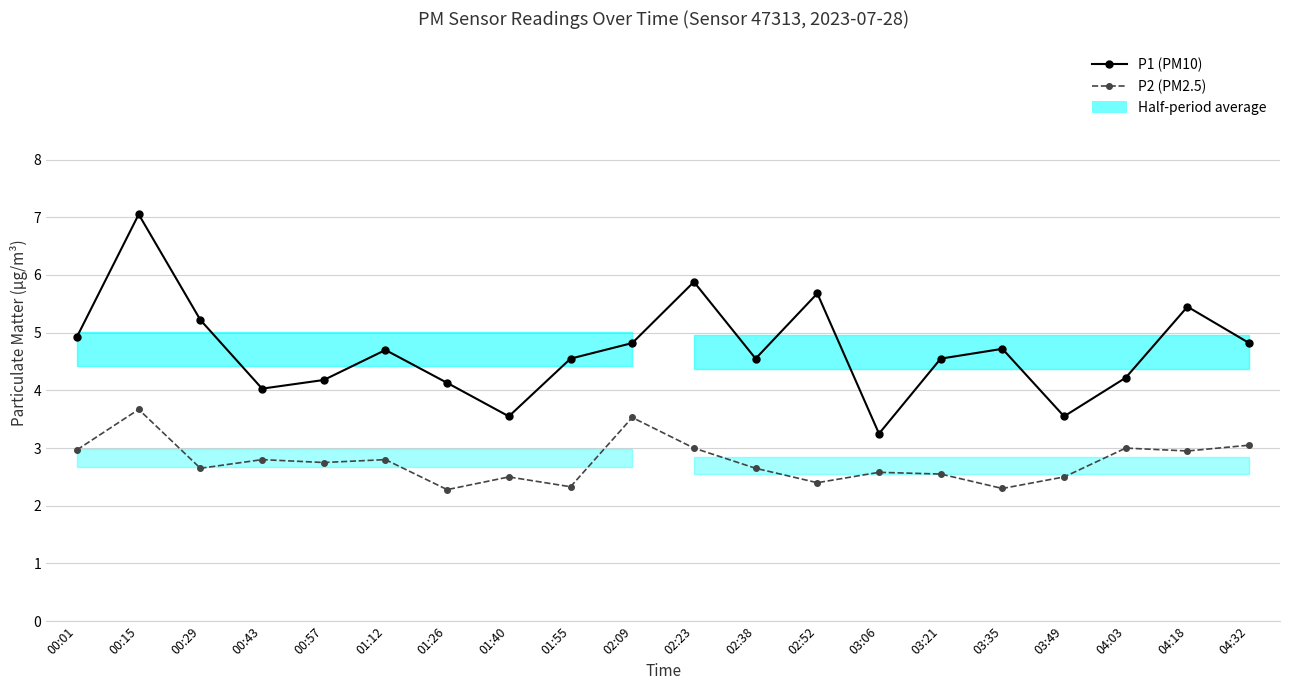

What is the average value of the P2 (PM2.5) series?

2.8